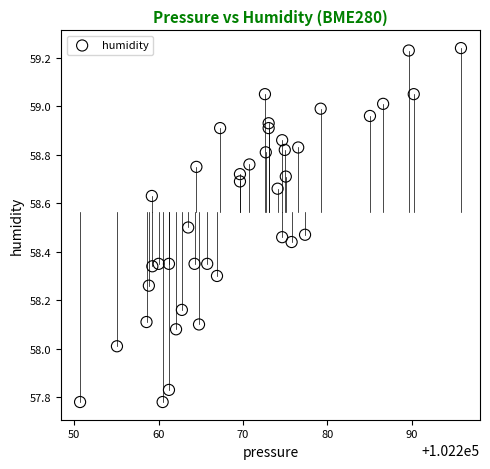

What is the range of Y values (max minus min)?

1.5